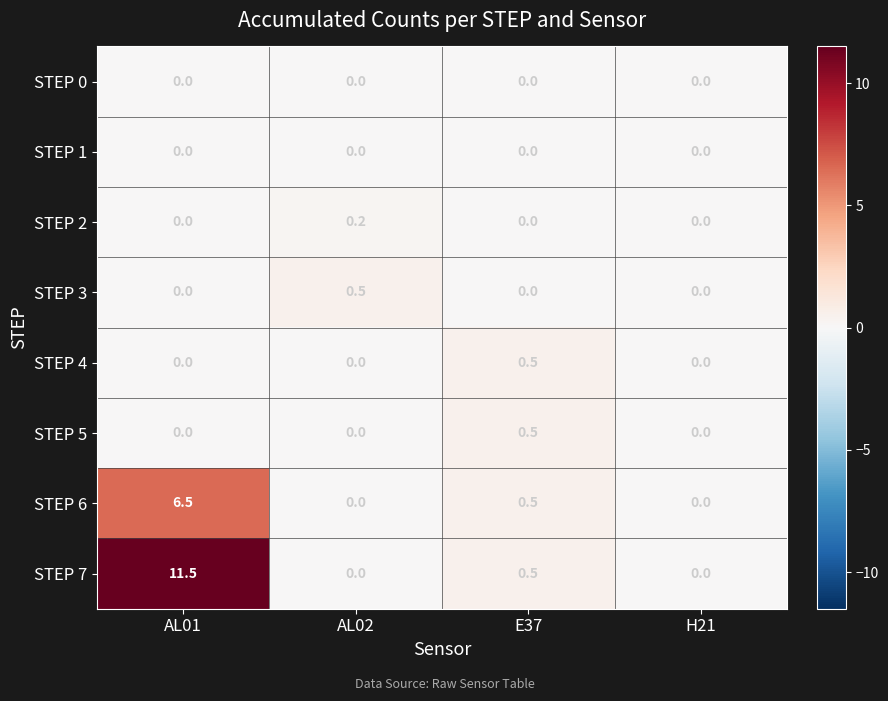

Which label corresponds to the largest value in the chart?

AL01